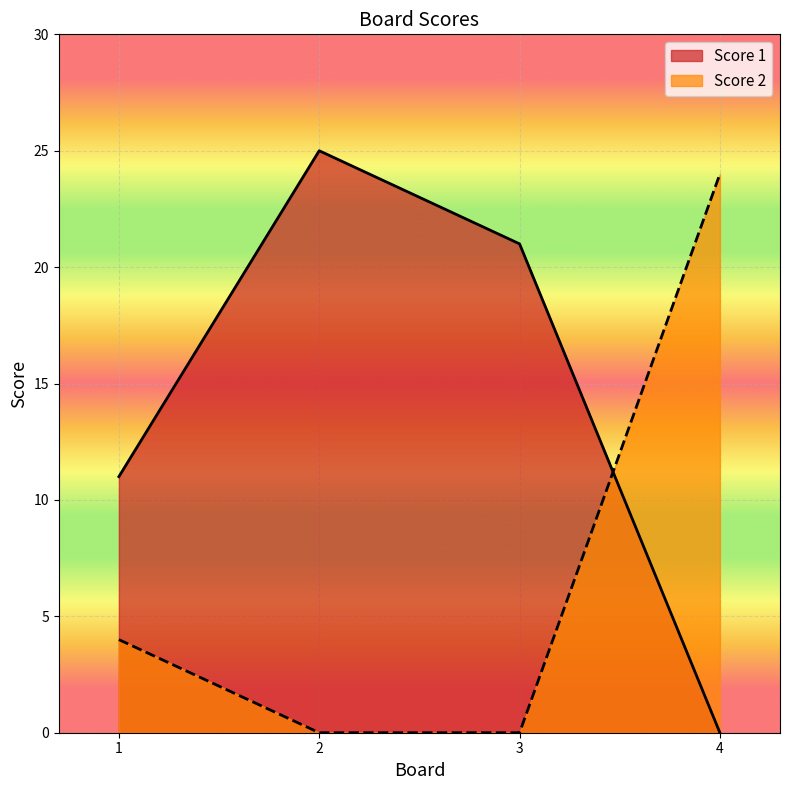

Which label corresponds to the smallest value in the chart?

4